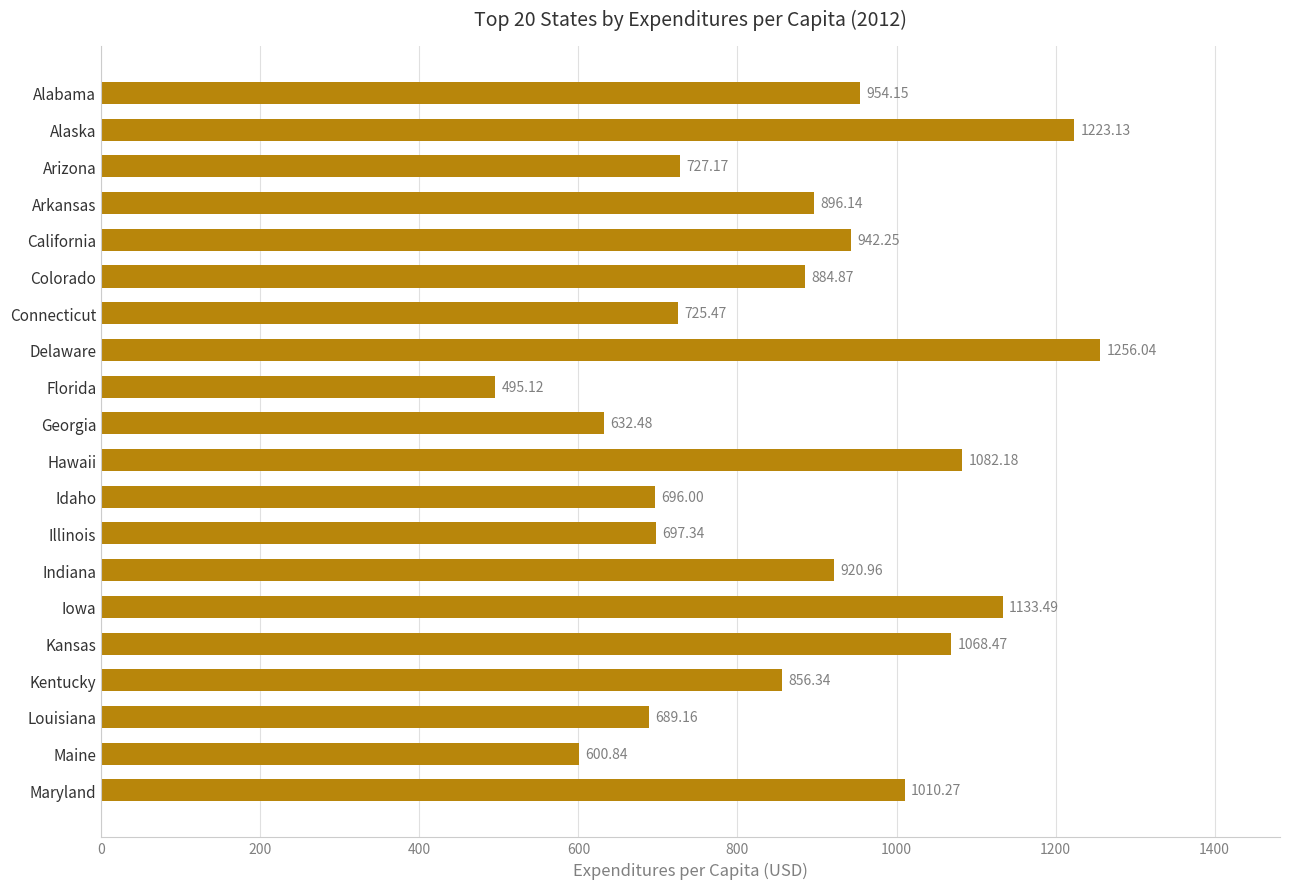

Where is the data nearest to the value 875?

Colorado